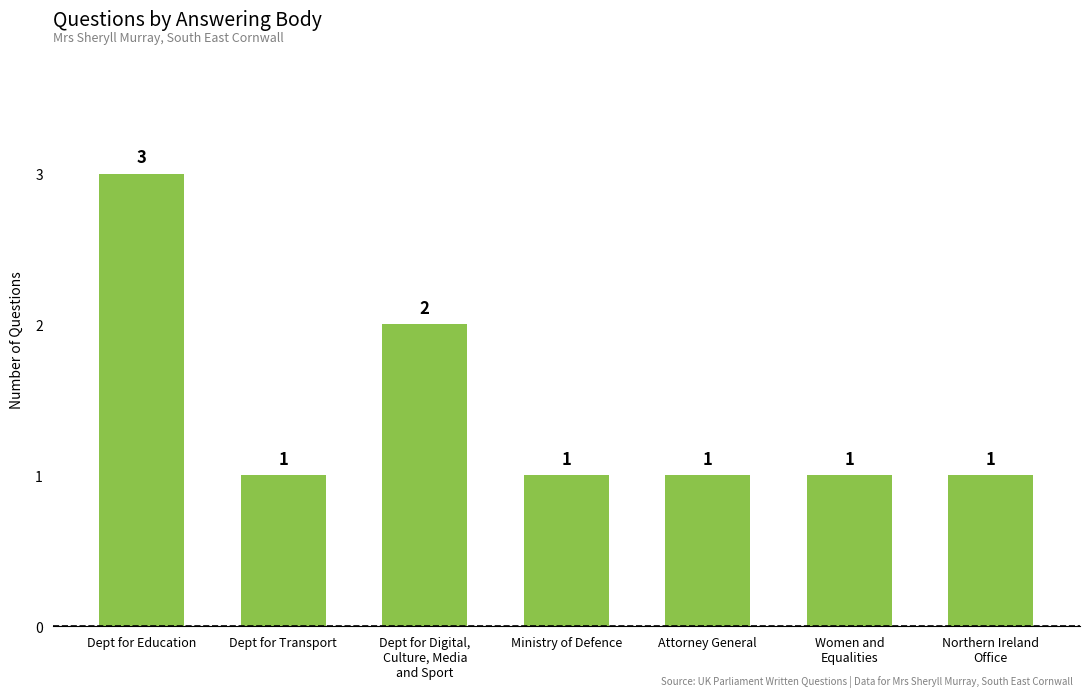

Is it true that the value at Ministry of Defence is 1?

True